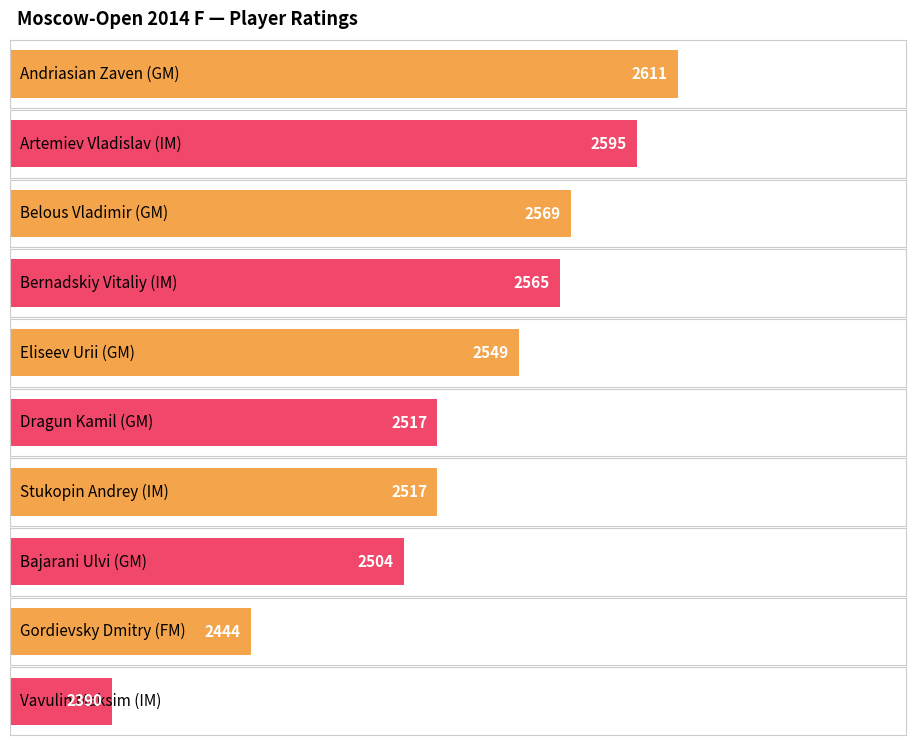

Reading left to right, list all the values displayed in this chart.

Andriasian Zaven (GM)=2611	Artemiev Vladislav (IM)=2595	Belous Vladimir (GM)=2569	Bernadskiy Vitaliy (IM)=2565	Eliseev Urii (GM)=2549	Dragun Kamil (GM)=2517	Stukopin Andrey (IM)=2517	Bajarani Ulvi (GM)=2504	Gordievsky Dmitry (FM)=2444	Vavulin Maksim (IM)=2390